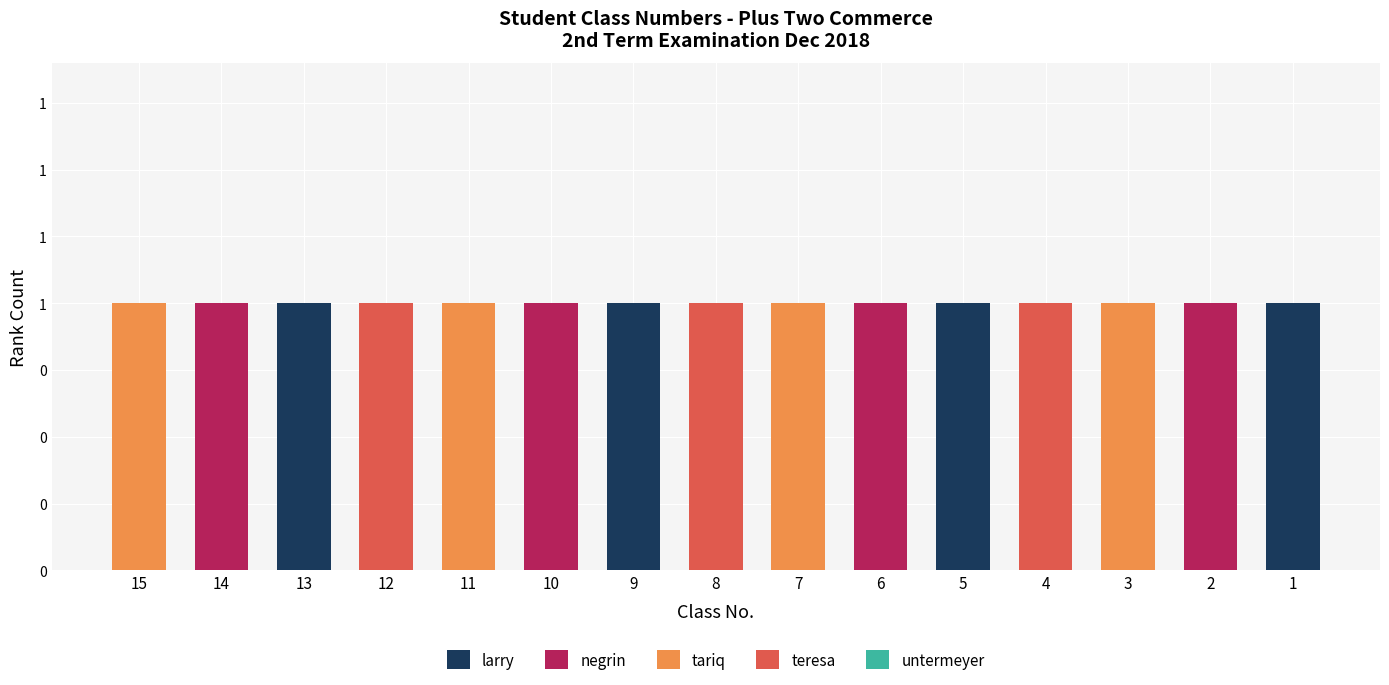

At how many categories does at least one series exceed 0?

15